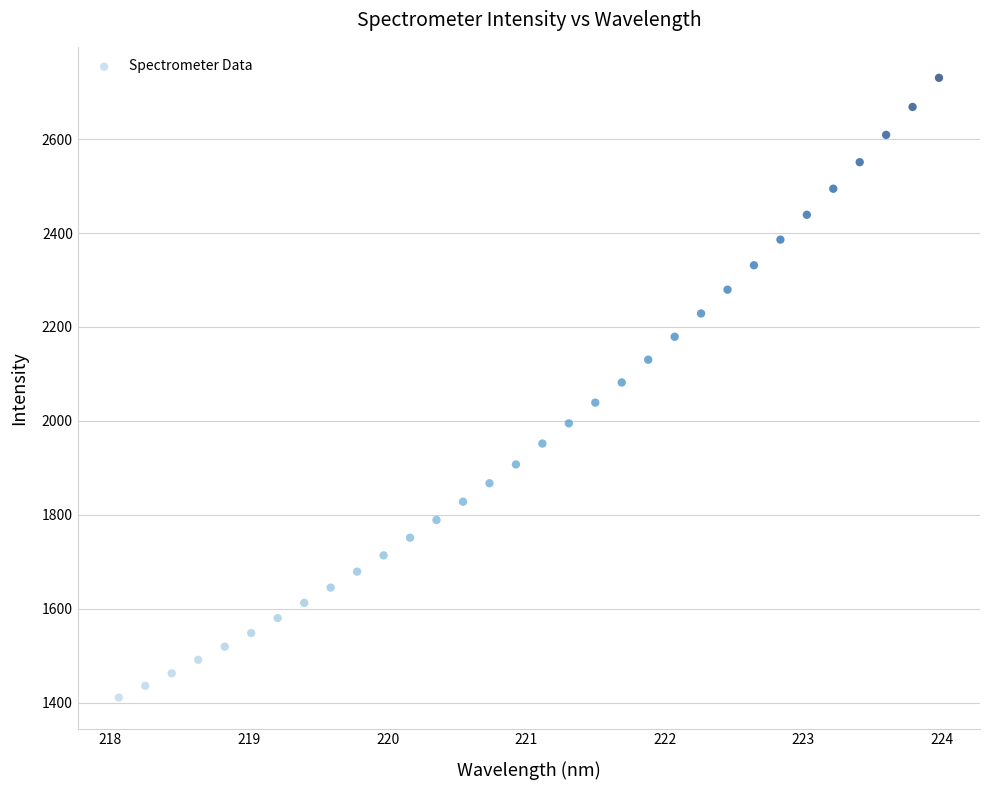

What is the range of X values (max minus min)?

5.9